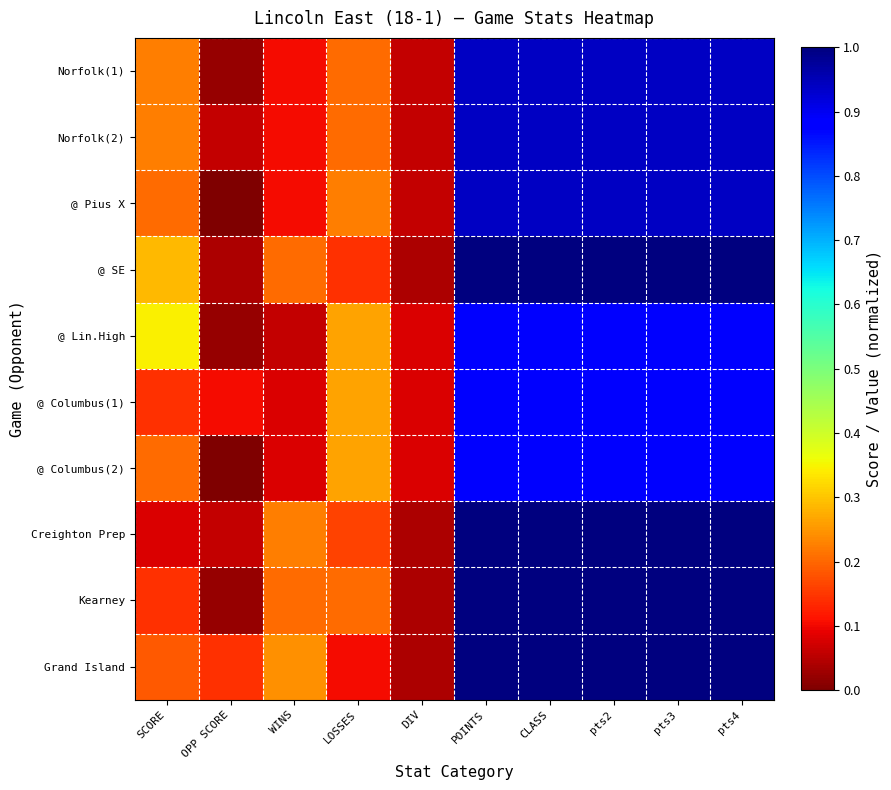

Between OPP SCORE and LOSSES, which is larger?

LOSSES